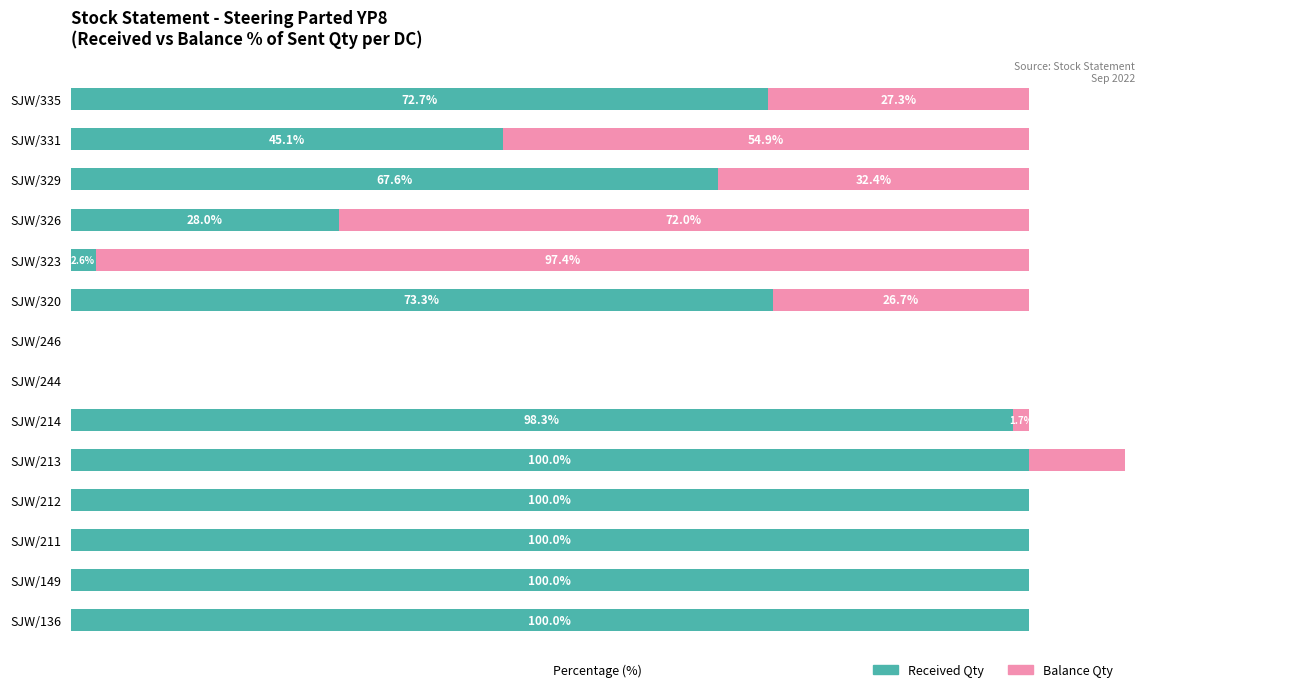

Is the value of Received Qty at SJW/246 greater than the value of Balance Qty at SJW/244?

No